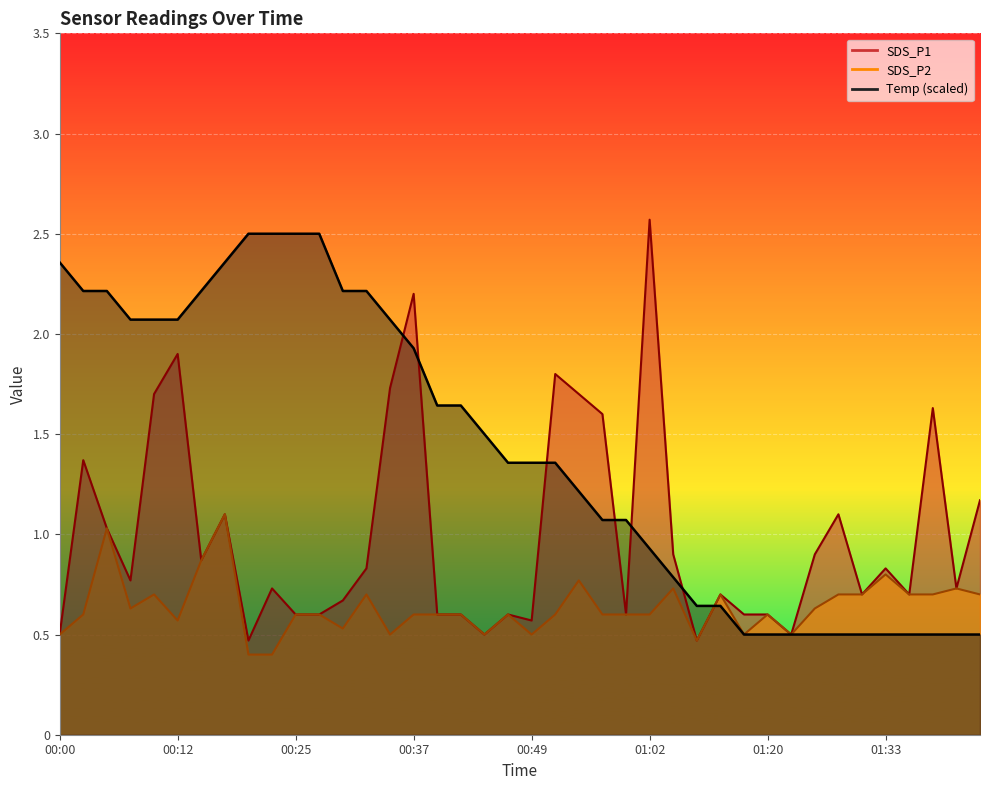

What is the label of the 7th point from the right?

01:28